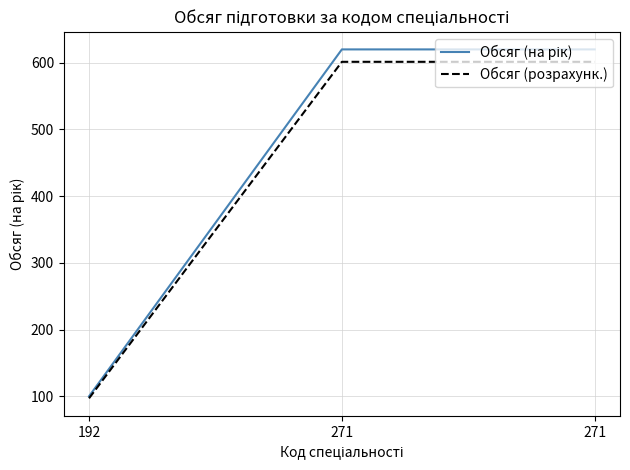

Does the chart display data point markers on the line(s)?

No